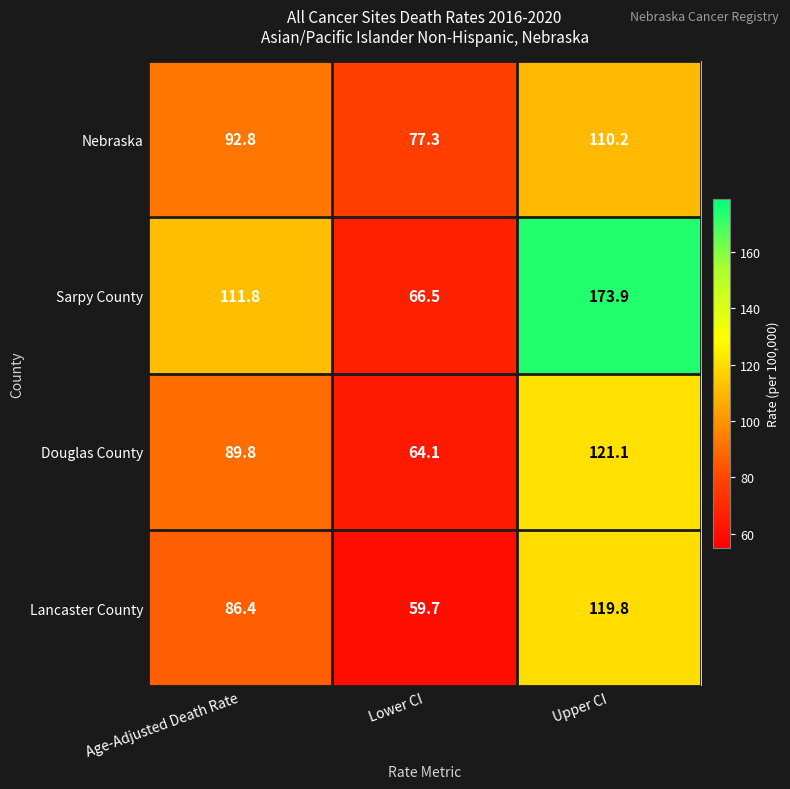

At how many categories does at least one series exceed 113?

1